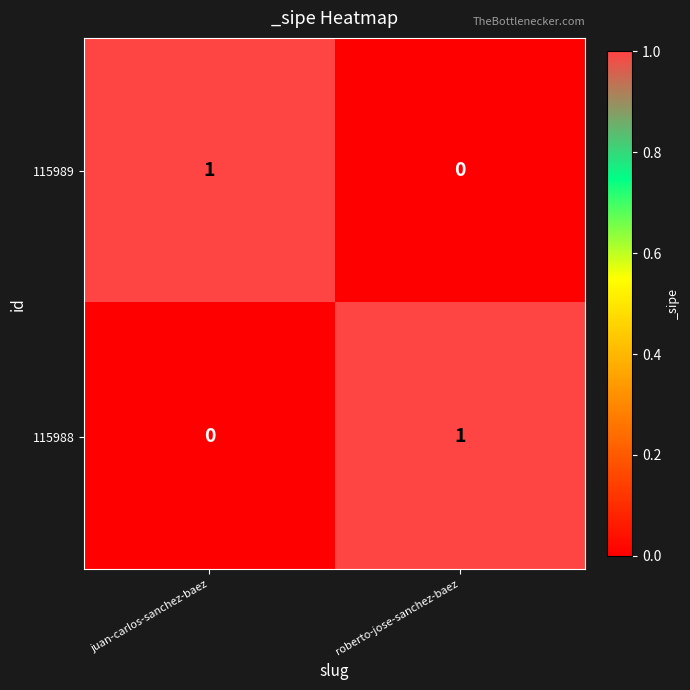

Is it true that 115988 equals 1 at roberto-jose-sanchez-baez?

True